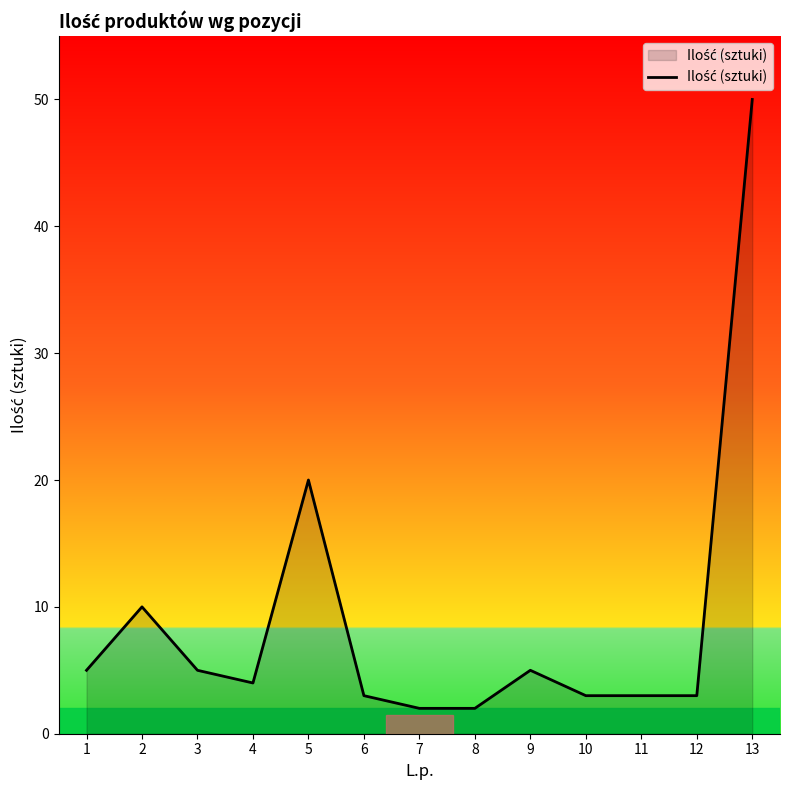

Is it true that the value at 13 is 19?

False